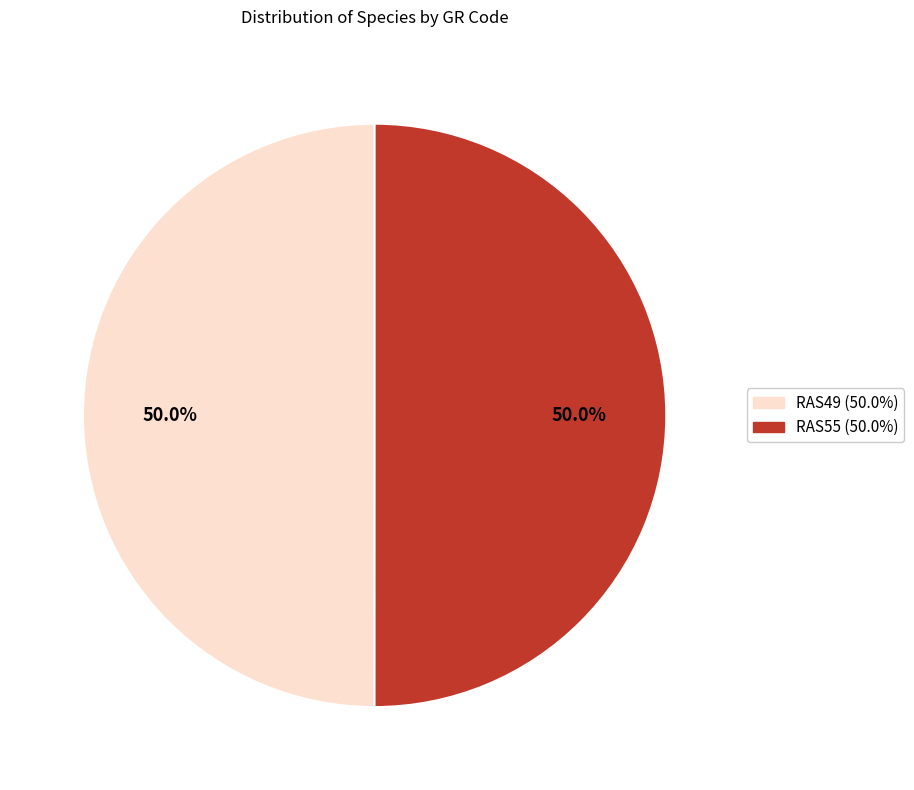

How many slices are in this pie chart?

2